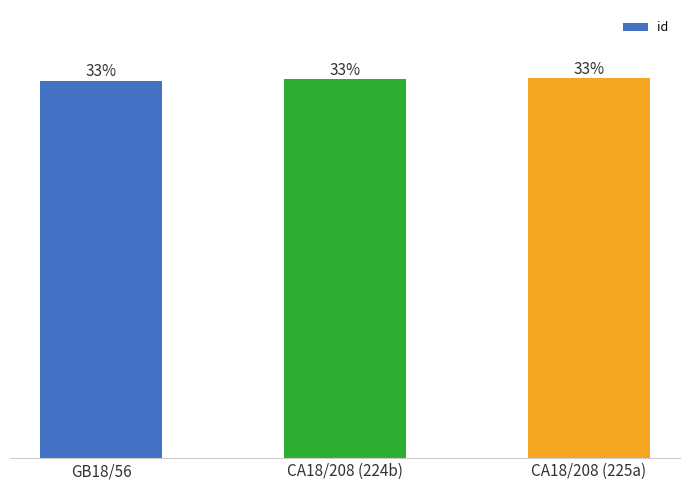

Are the bars horizontal?

No